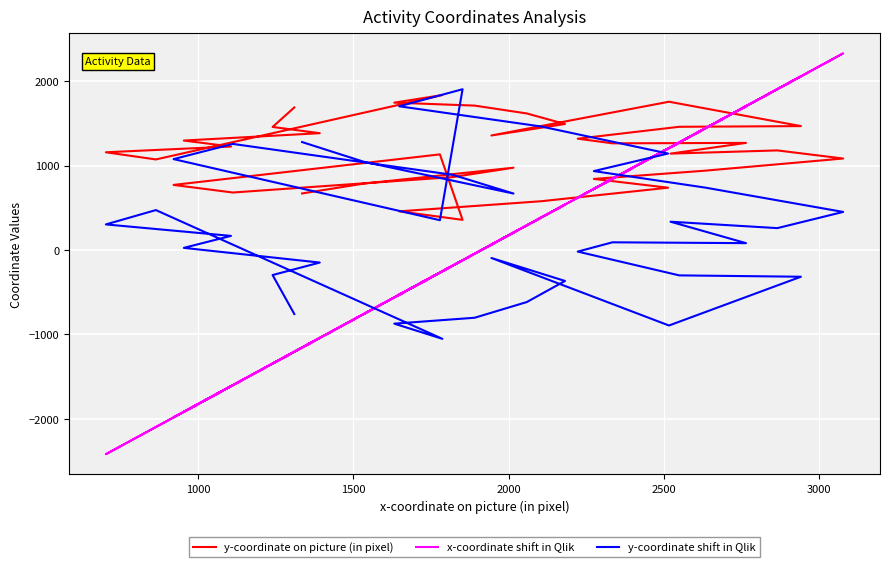

Is the value of x-coordinate shift in Qlik at 3500 greater than the value of y-coordinate shift in Qlik at 32?

No